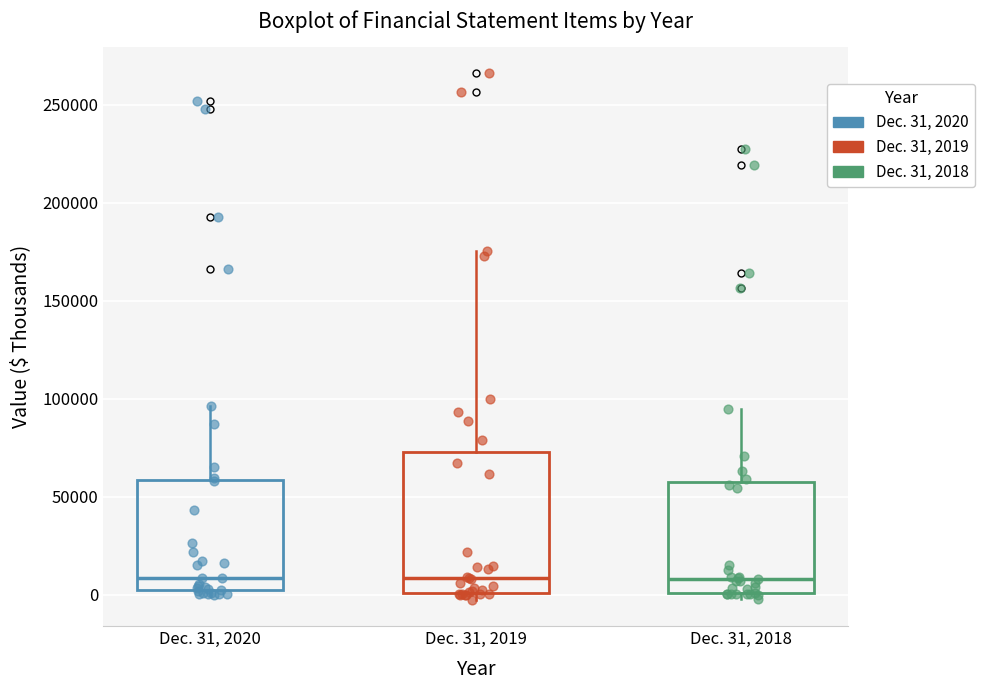

Where is the lower edge of the box for Dec. 31, 2018 on the y-axis? The values are not printed on the chart, so give them approximately, as read against the axis.

0